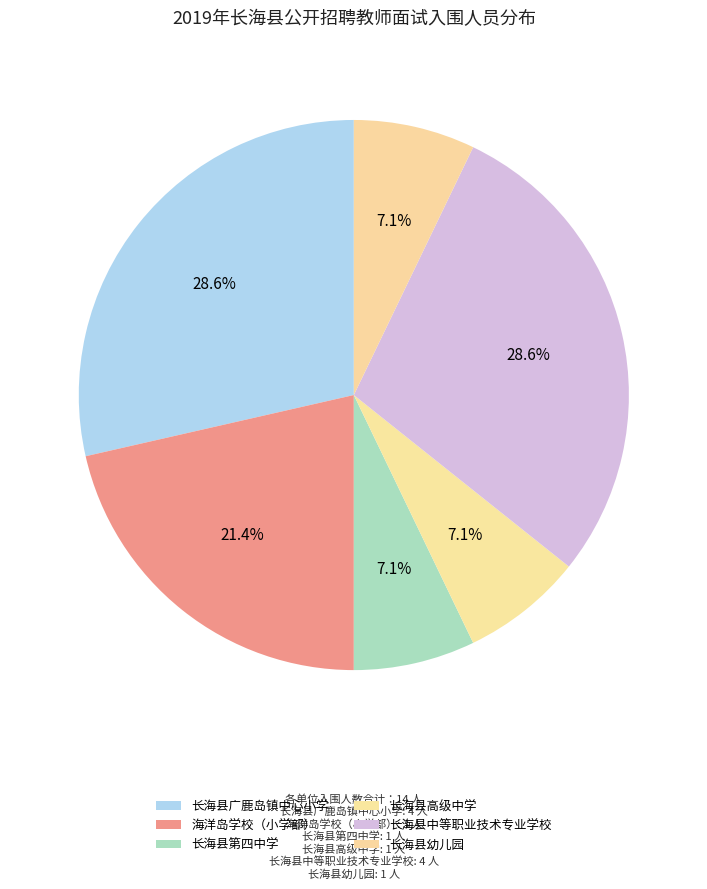

How many slices are in this pie chart?

6